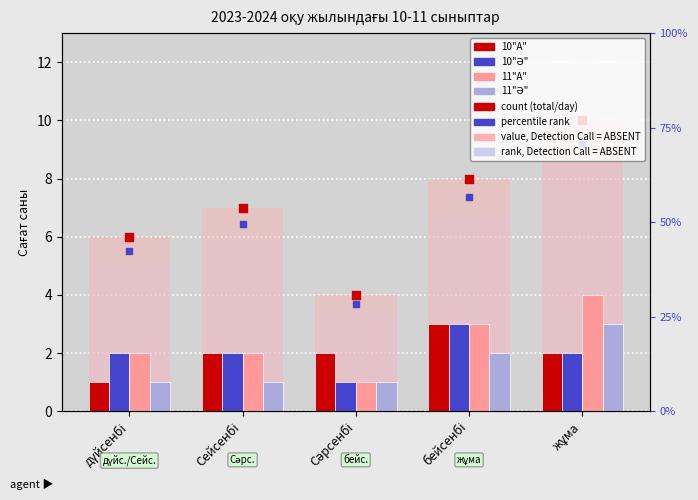

At how many categories does at least one series exceed 3?

1